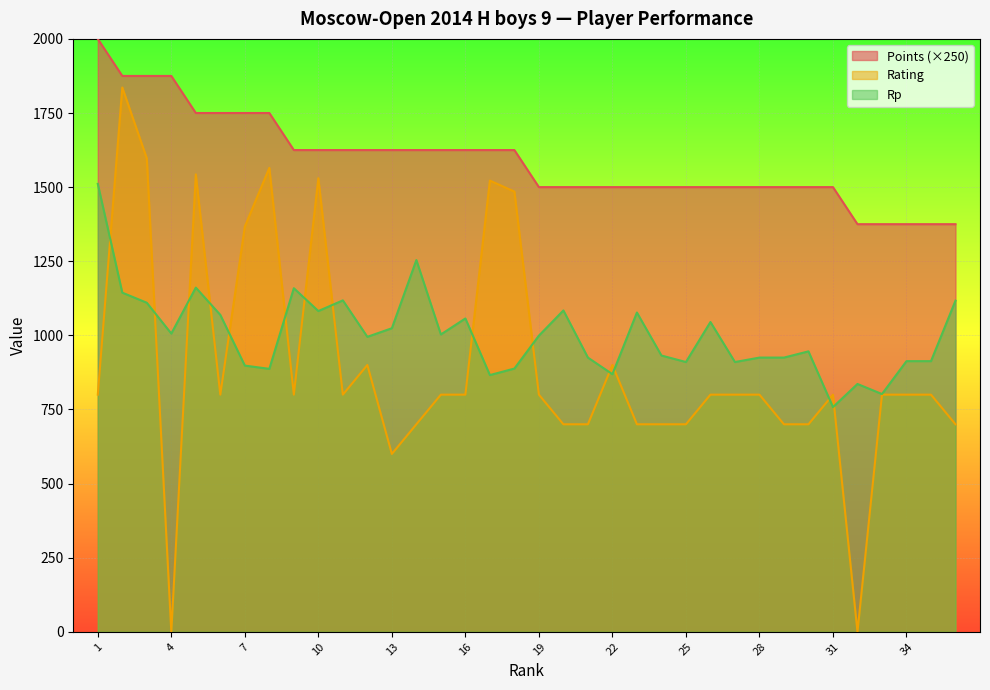

What is the highest value of the Rating series?

1836